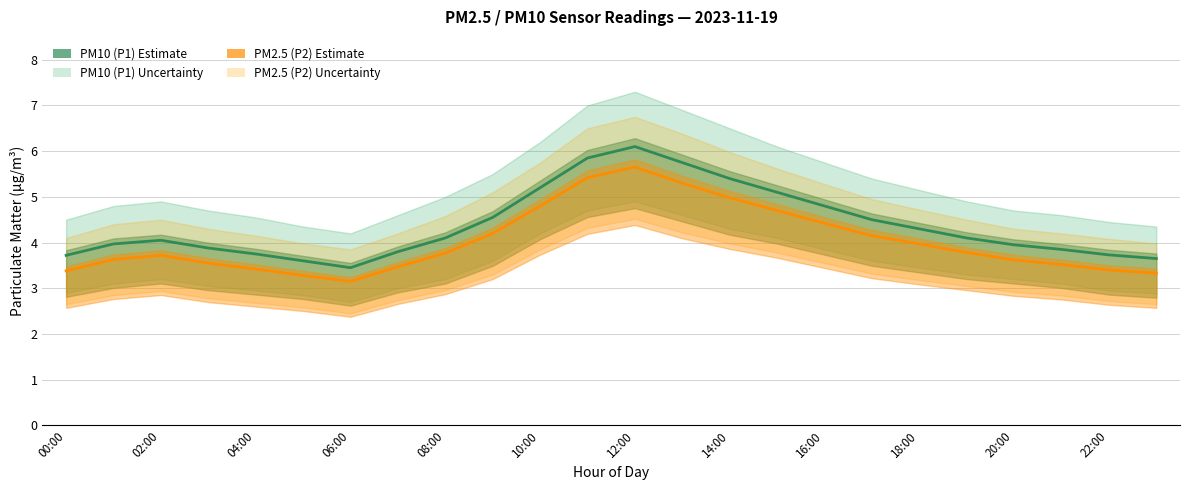

What is the total value across all series at 13?

11.1